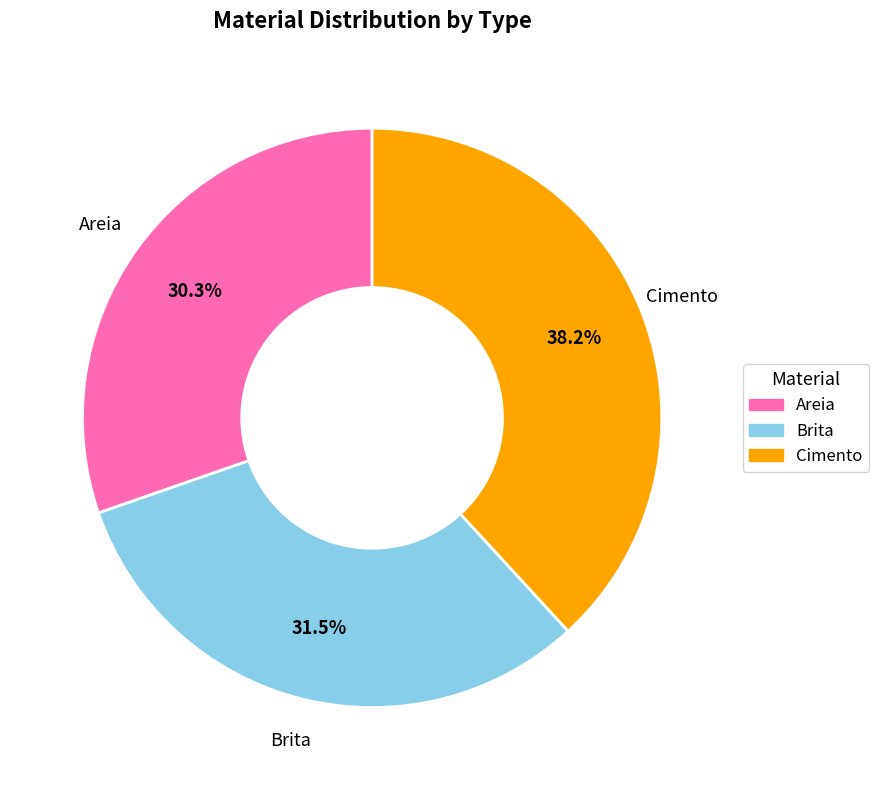

Which has a higher value, Brita or Areia?

Brita